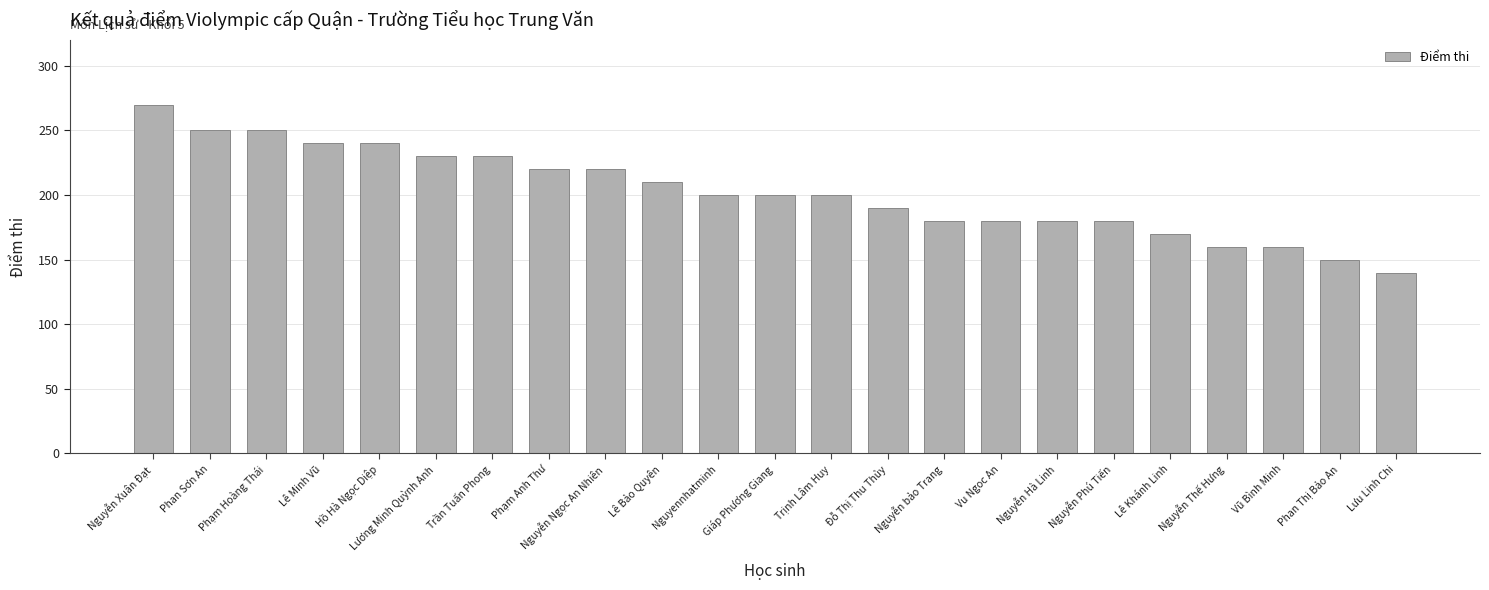

Which label corresponds to the smallest value in the chart?

Lưu Linh Chi